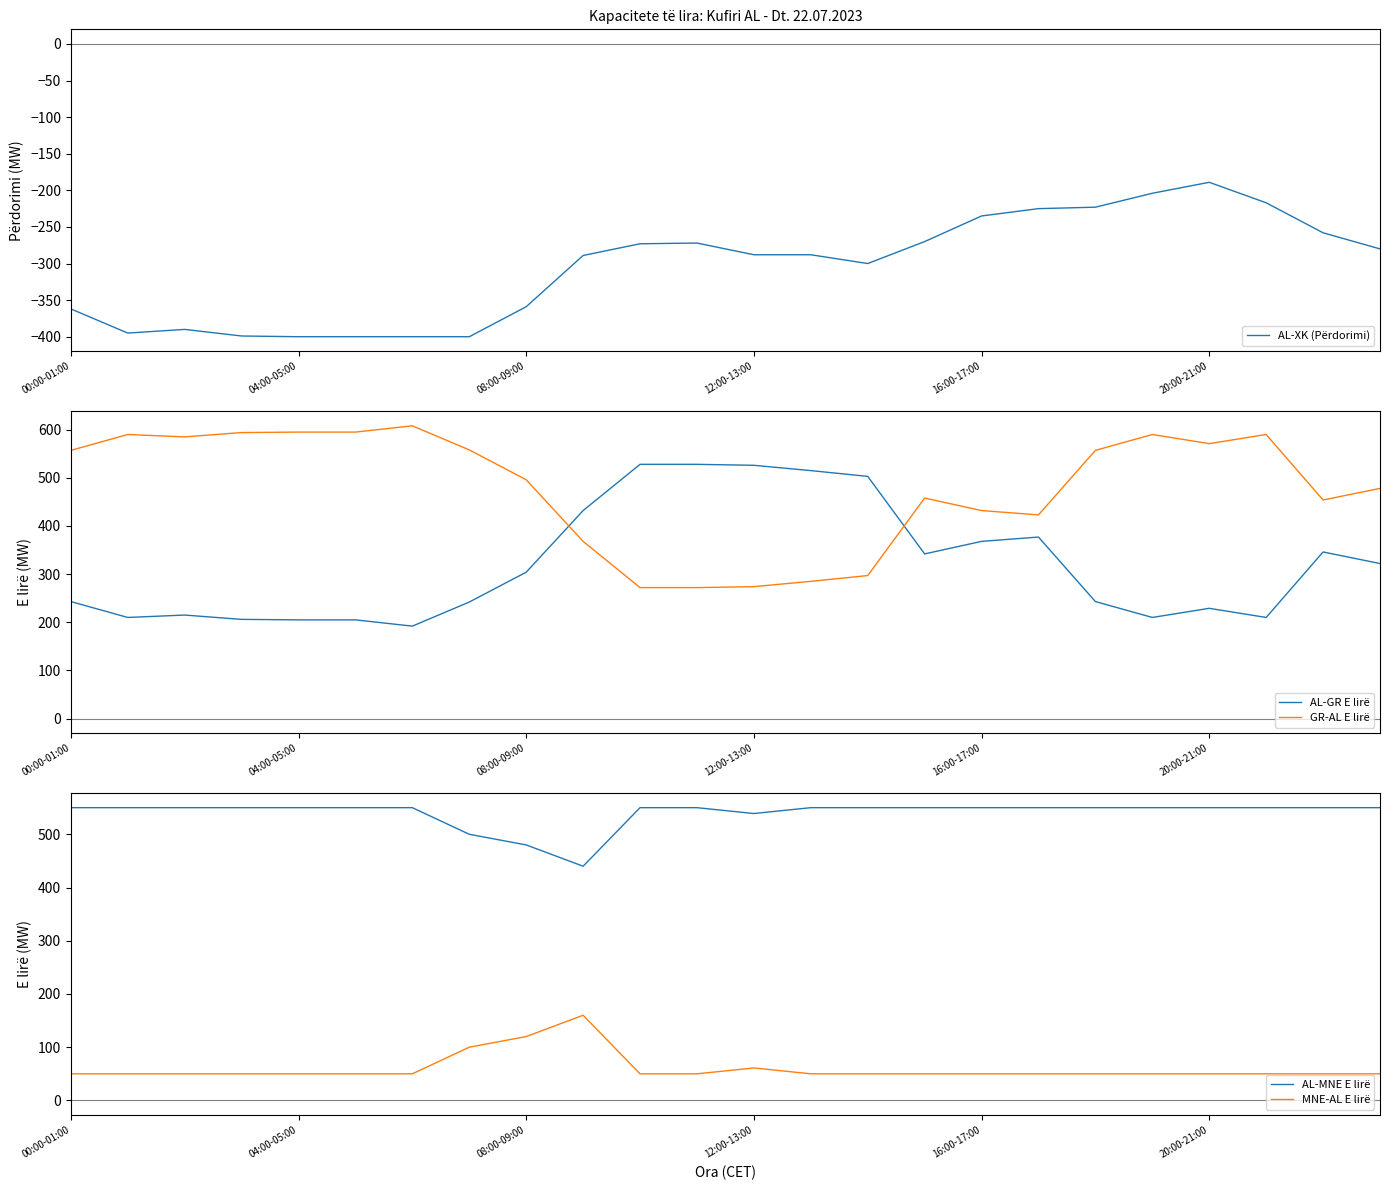

What is the minimum value for GR-AL E lirë?

272